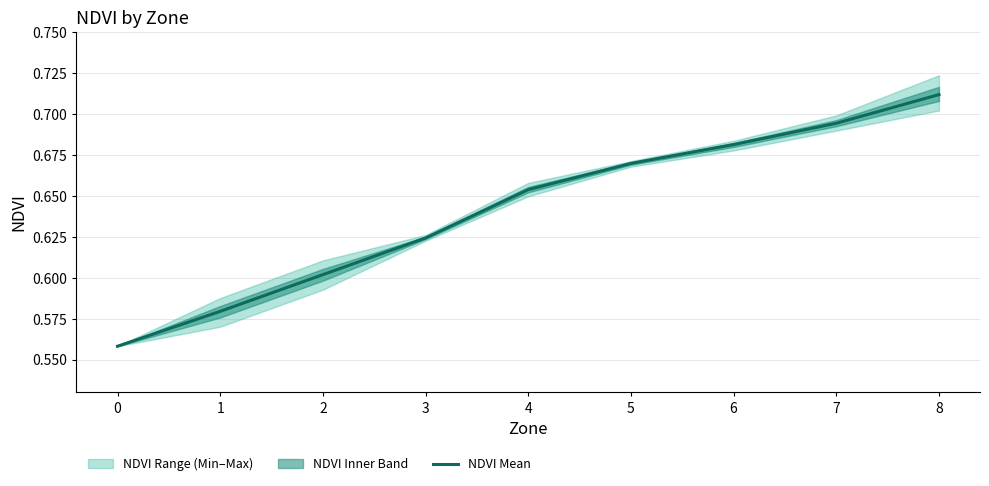

What is the average value?

0.6